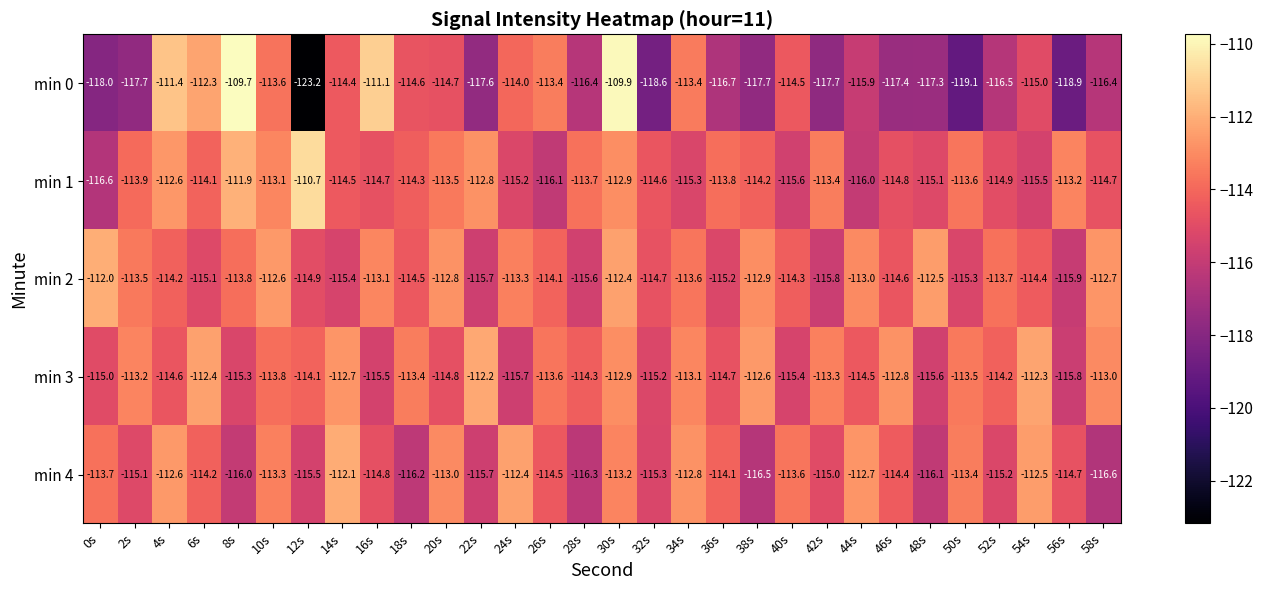

Read the min 4 value at 48s.

-116.1